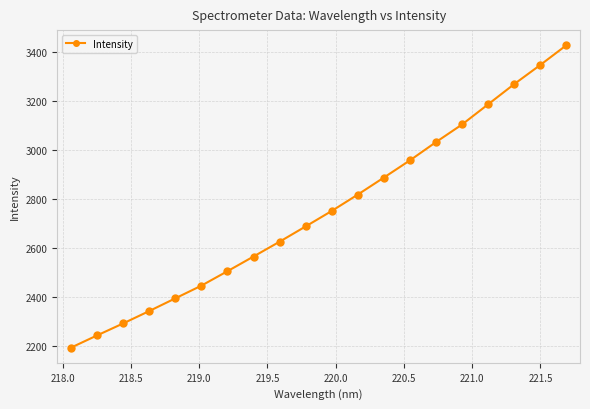

What is the difference between the maximum and minimum values?

1235.7